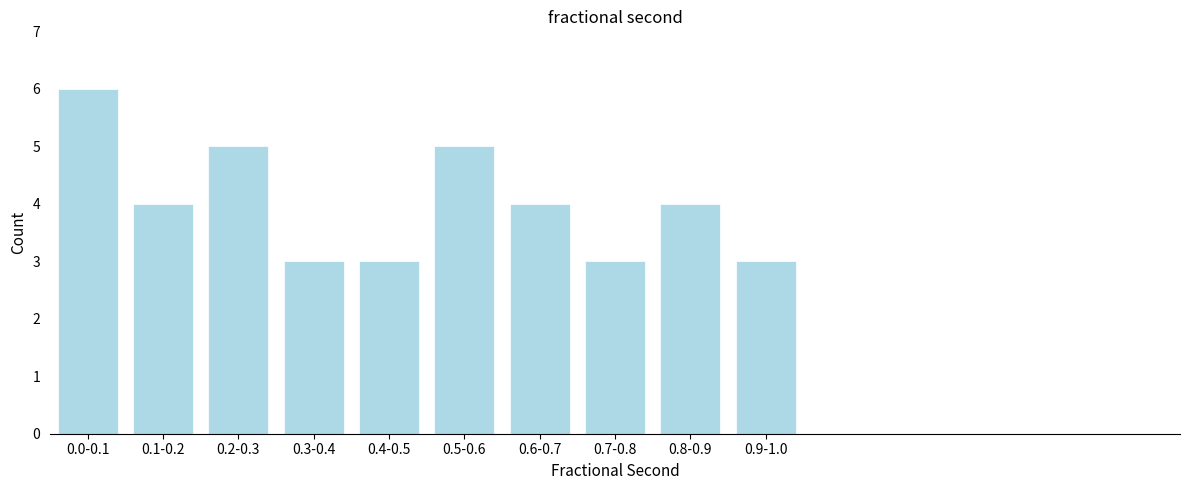

Reading left to right, transcribe all the data shown in this chart.

0.0-0.1=6	0.1-0.2=4	0.2-0.3=5	0.3-0.4=3	0.4-0.5=3	0.5-0.6=5	0.6-0.7=4	0.7-0.8=3	0.8-0.9=4	0.9-1.0=3